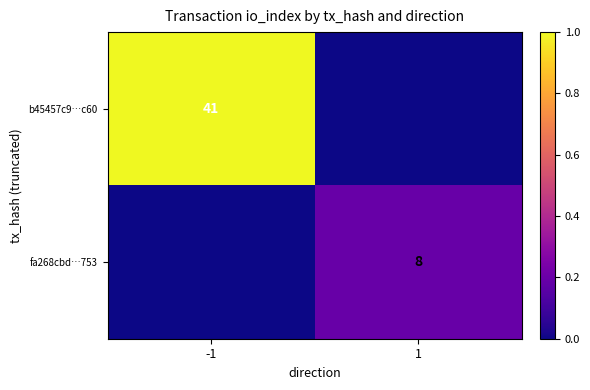

What is the total value across all series at -1?

1.0